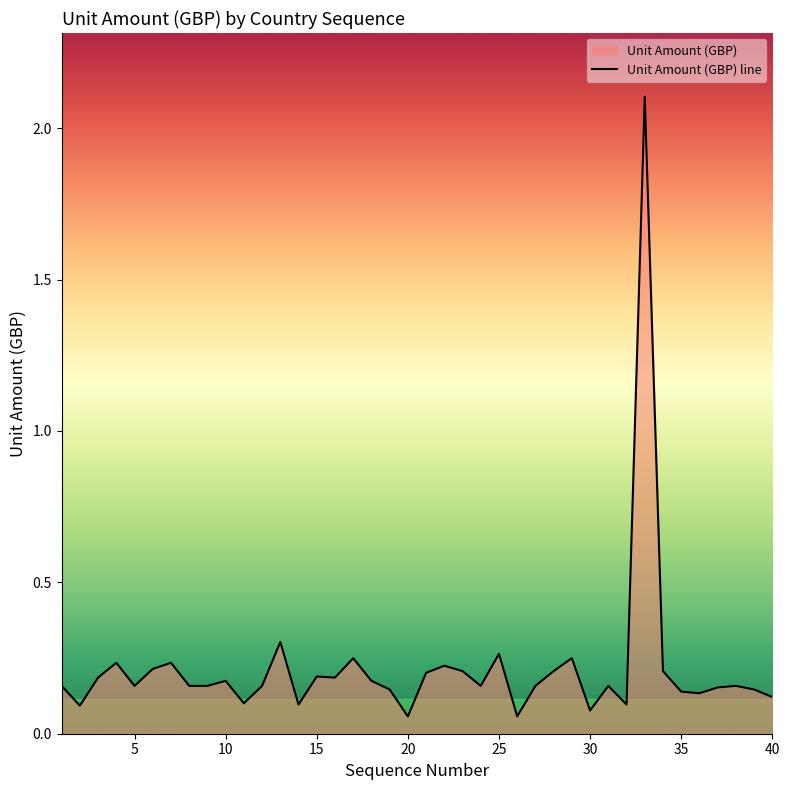

What is the maximum value shown in the chart?

2.1